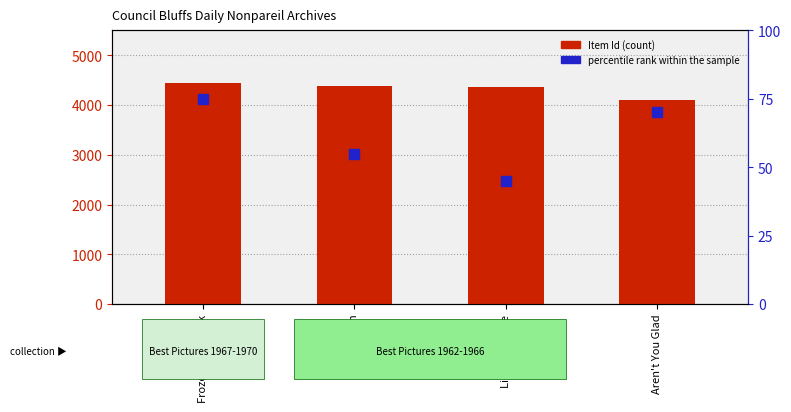

At how many categories does at least one series exceed 2352?

4